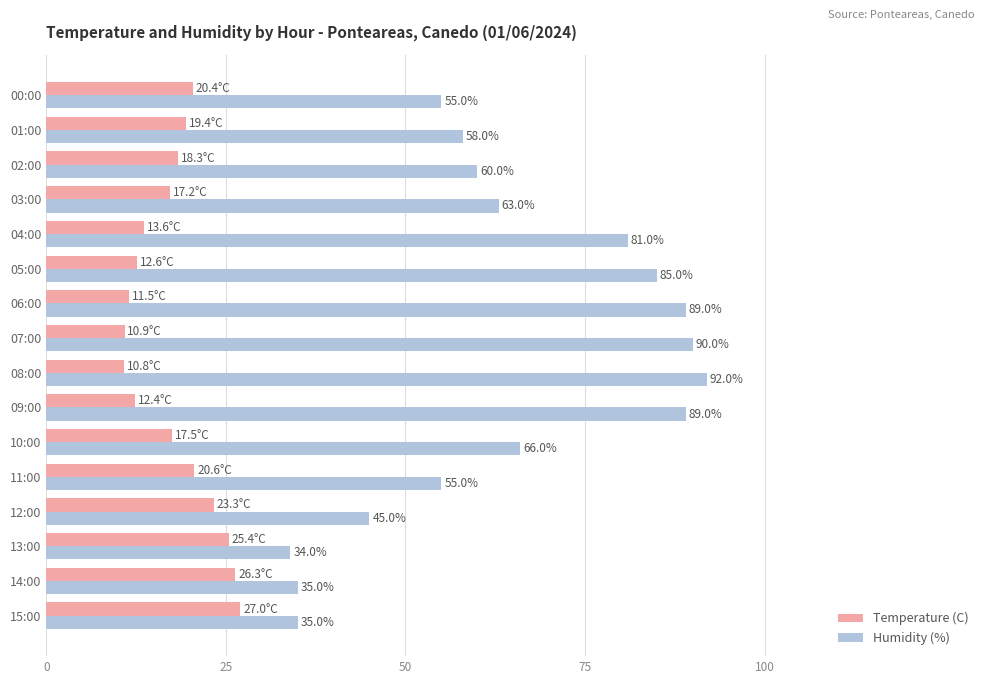

How many data points in Temperature (C) are above 18?

8